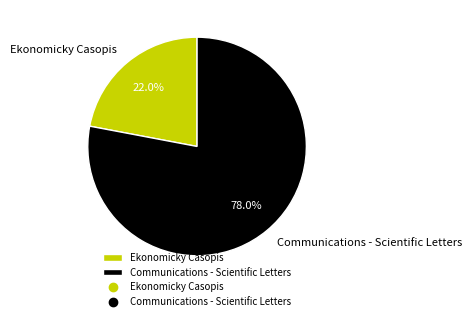

Is Ekonomicky Casopis the majority of the pie?

No